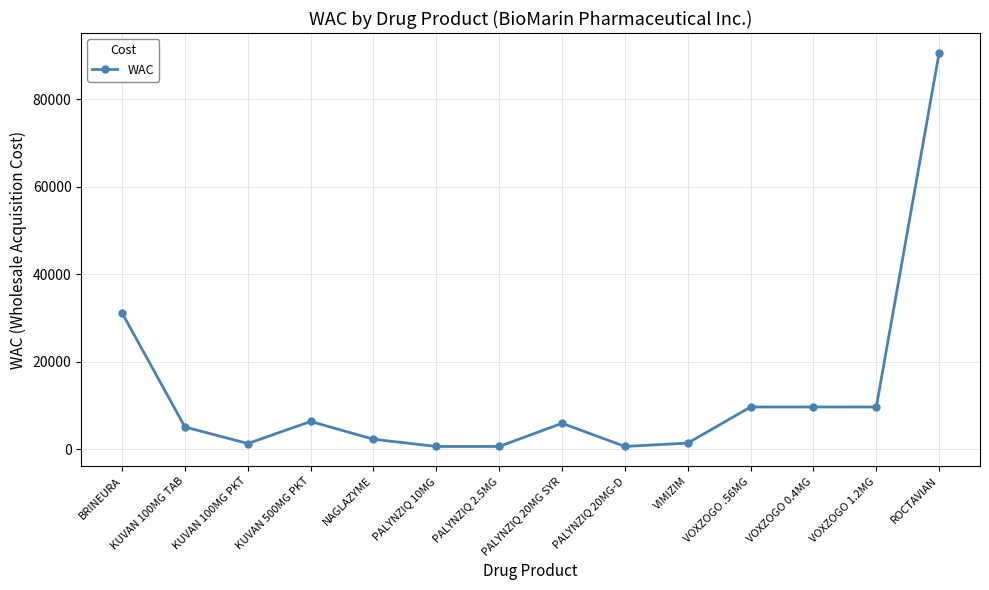

How many values are below 5890?

7